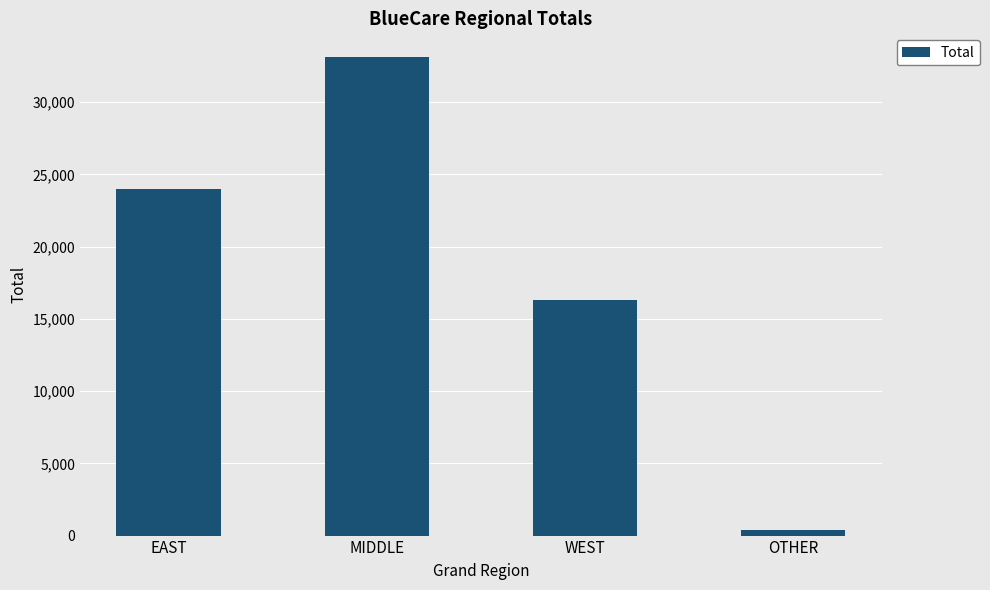

List the labels in order of value, largest first.

MIDDLE, EAST, WEST, OTHER